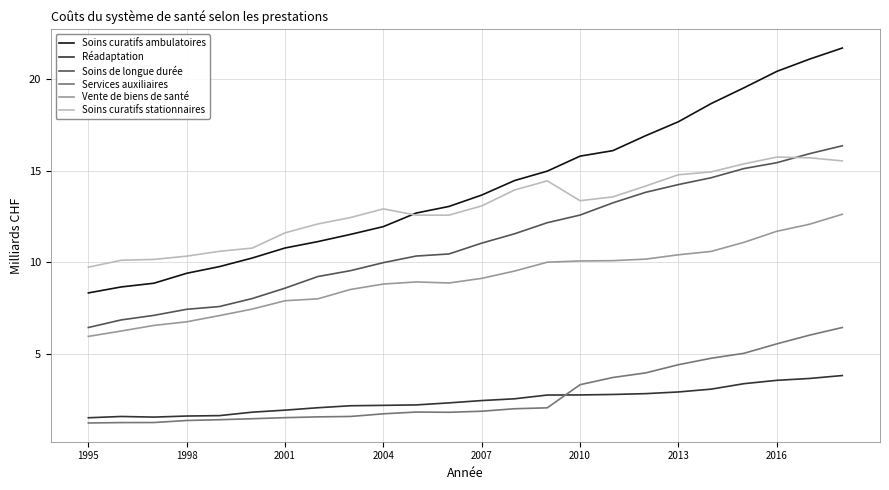

What are all the series names shown in the legend?

Soins curatifs ambulatoires, Réadaptation, Soins de longue durée, Services auxiliaires, Vente de biens de santé, Soins curatifs stationnaires